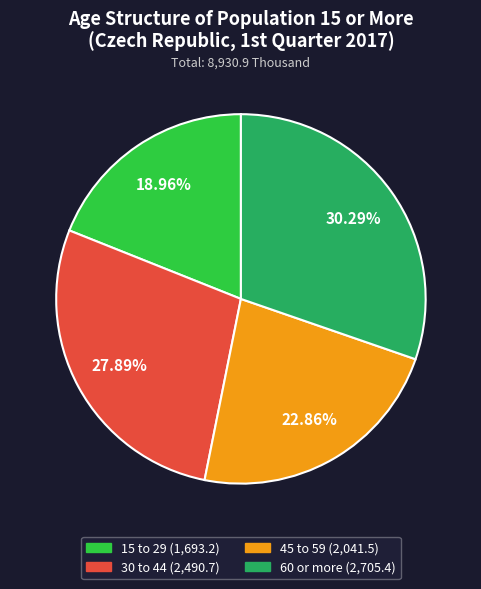

Does any single category account for the majority?

No